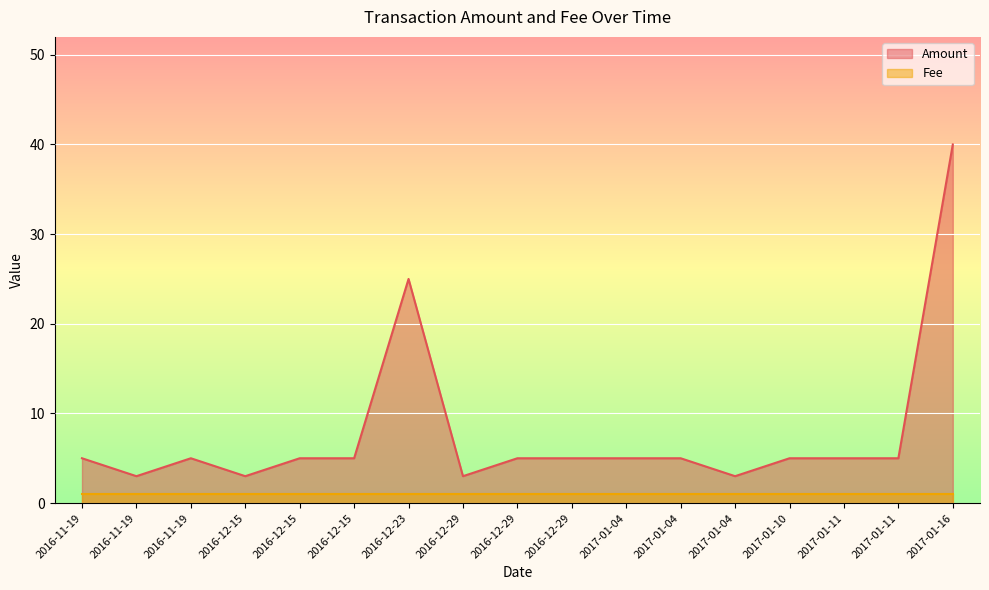

Which series has the largest total across all categories?

Amount